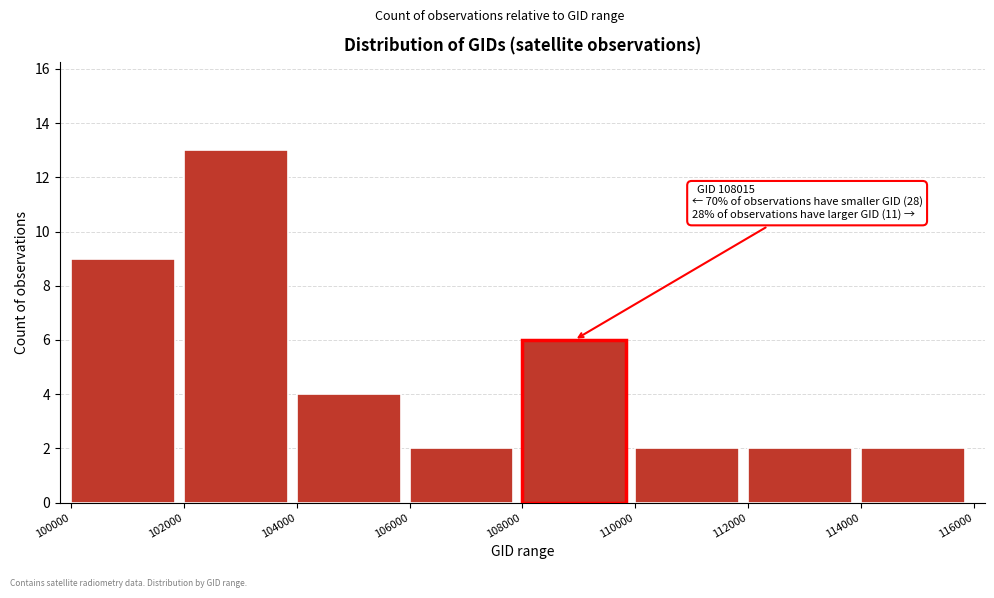

Over which range of the x-axis is the bar tallest?

102000 to 104000